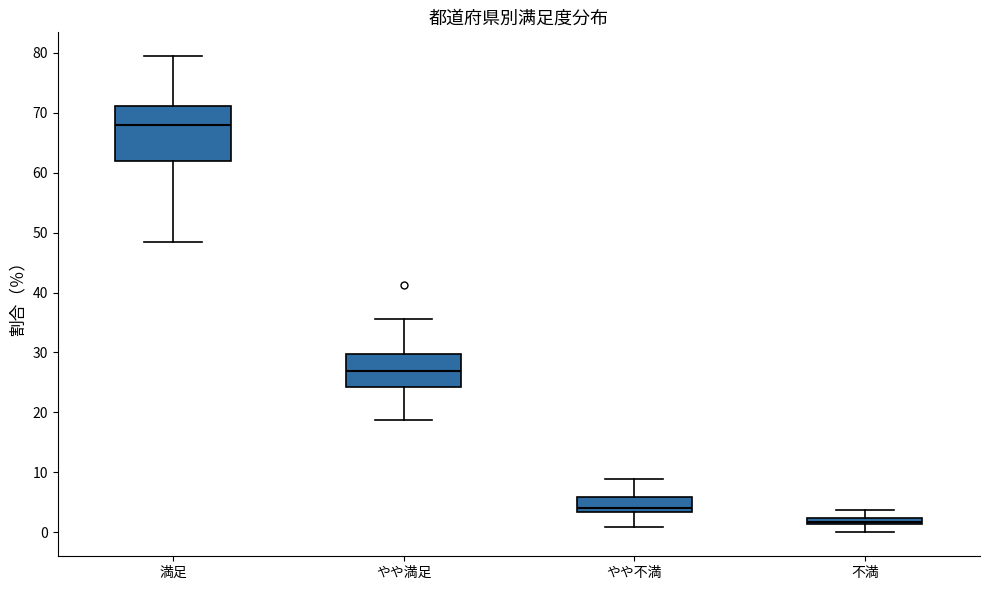

Which box has the highest median line?

満足